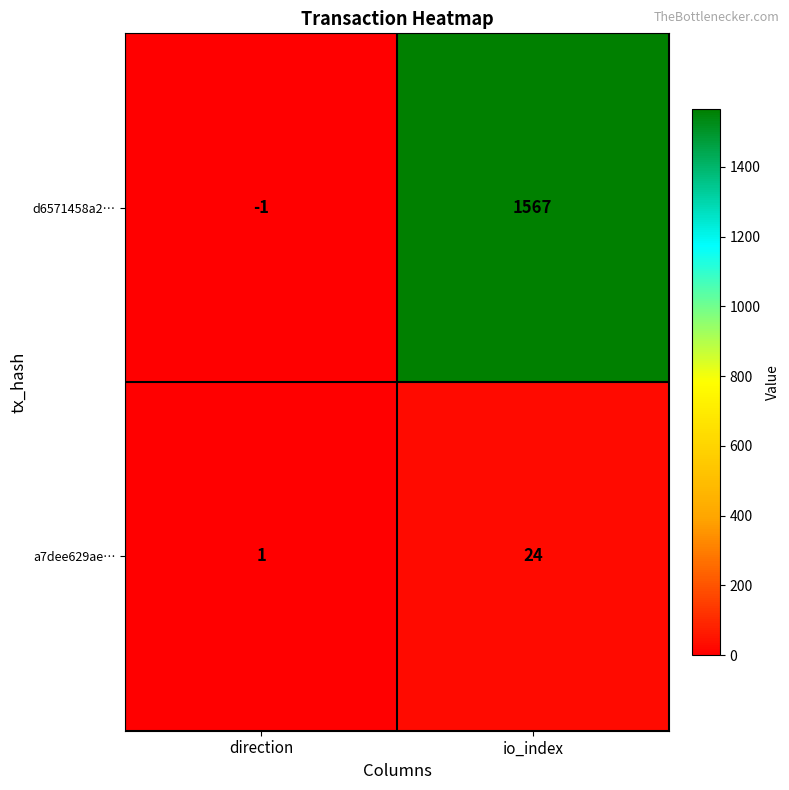

Which series has the largest total across all categories?

d6571458a2…